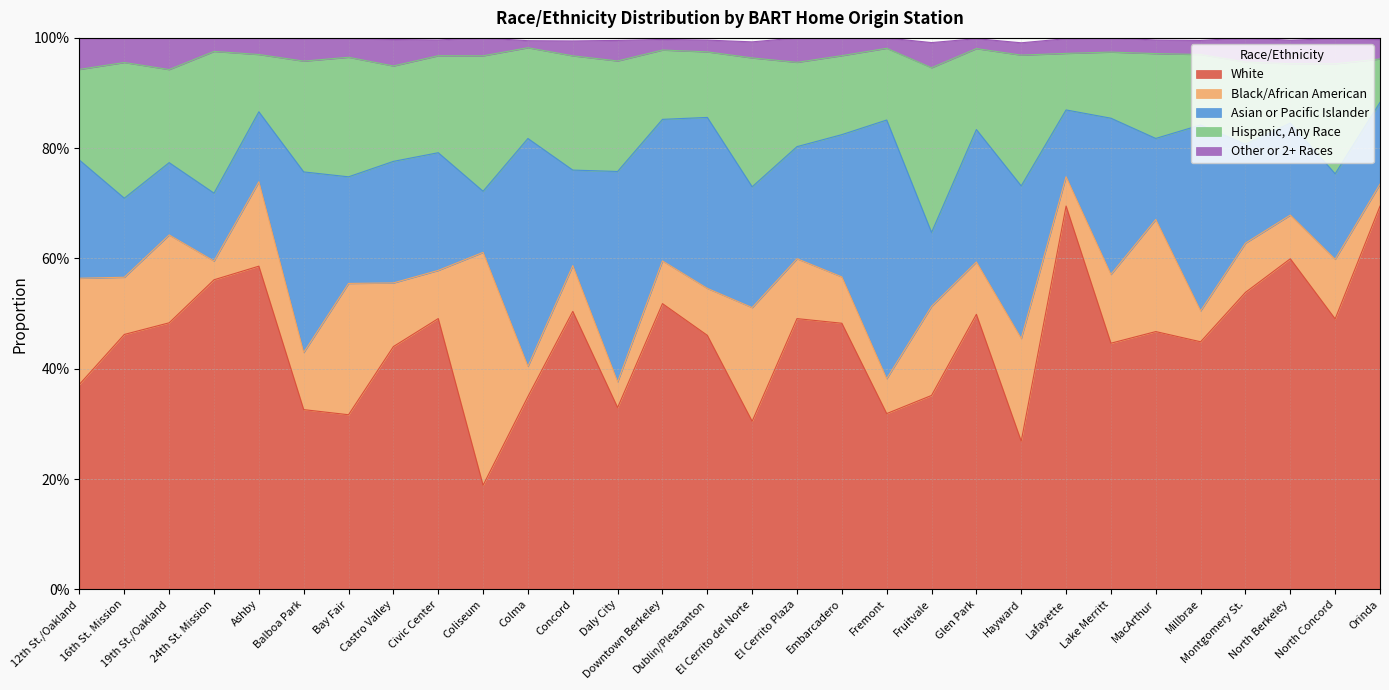

How many Other or 2+ Races values are between 0 and 1?

30